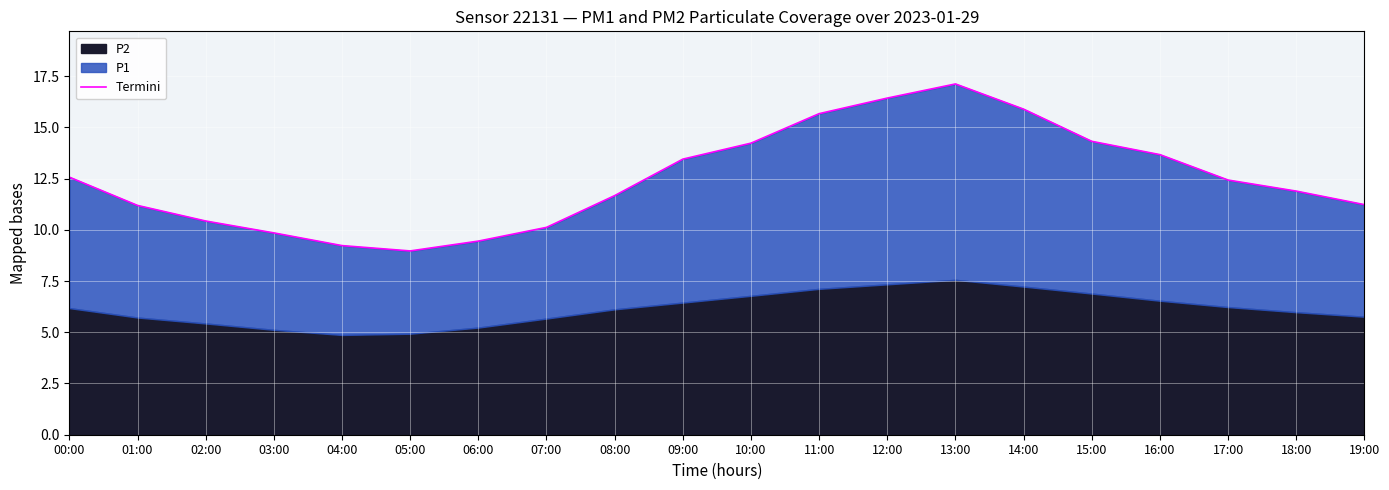

Which has a higher value, 18:00 or 07:00?

18:00